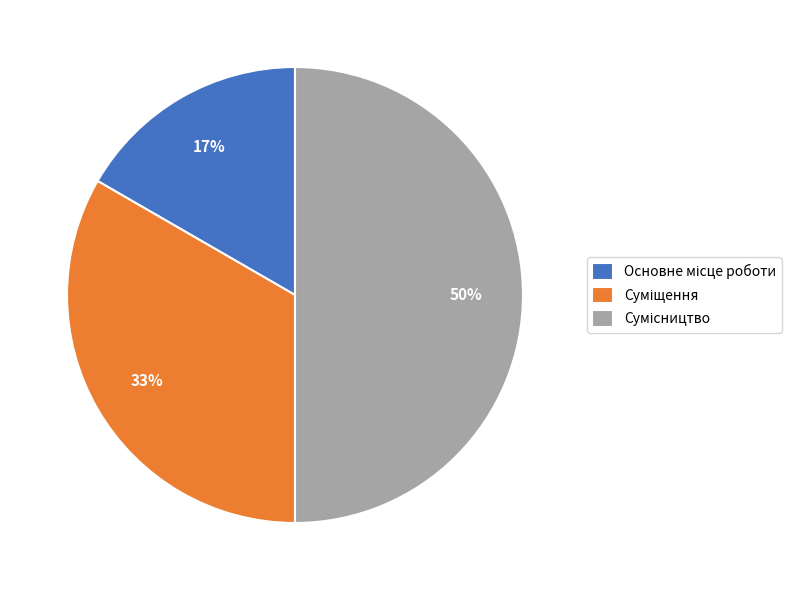

To the nearest percent, what is the difference between the largest and smallest slice percentages?

33%